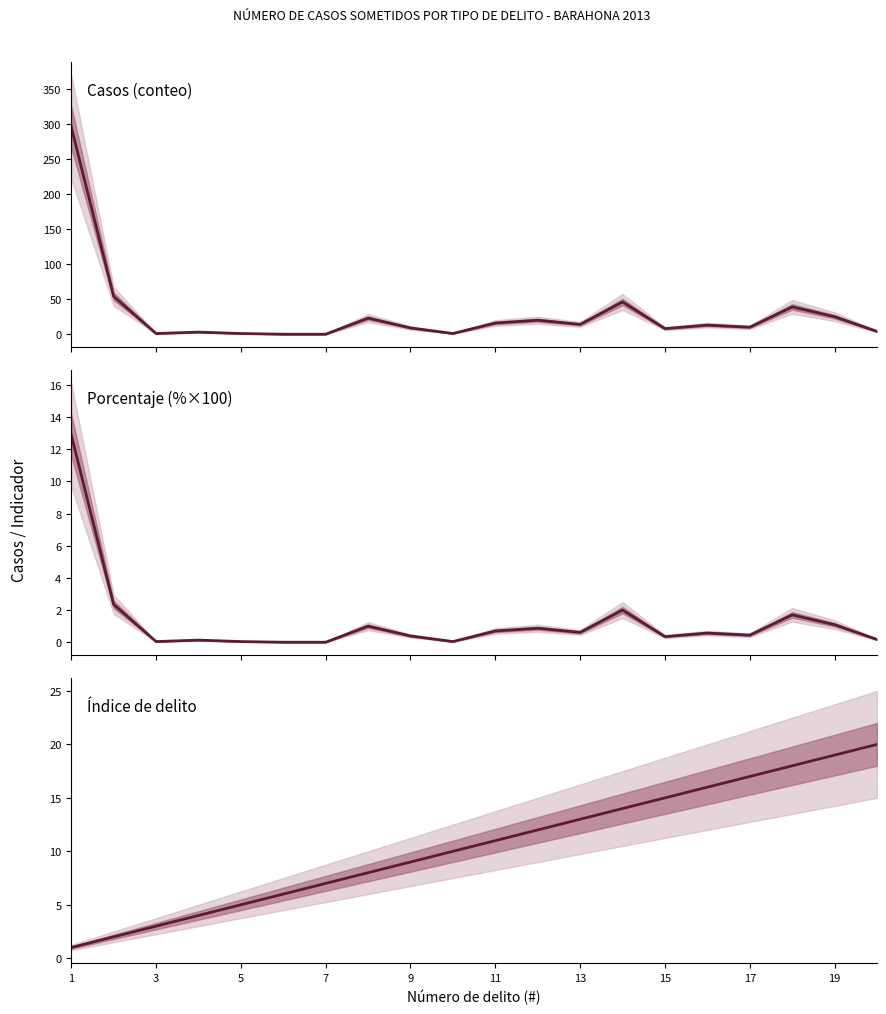

Reading left to right, transcribe all the data shown in this chart.

Casos (conteo): 296.0	54.0	1.0	3.0	1.0	0.0	0.0	23.0	9.0	1.0	16.0	20.0	14.0	46.0	8.0	13.0	10.0	39.0	25.0	4.0
Porcentaje (%×100): 12.9	2.4	0.0	0.1	0.0	0.0	0.0	1.0	0.4	0.0	0.7	0.9	0.6	2.0	0.4	0.6	0.4	1.7	1.1	0.2
Índice de delito: 1.0	2.0	3.0	4.0	5.0	6.0	7.0	8.0	9.0	10.0	11.0	12.0	13.0	14.0	15.0	16.0	17.0	18.0	19.0	20.0